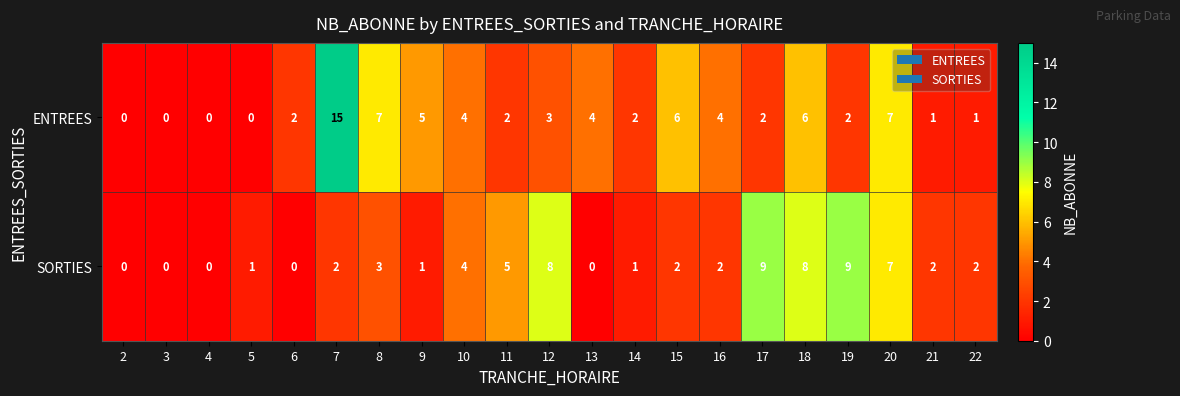

The SORTIES series shows 3 at 21. True or false?

False